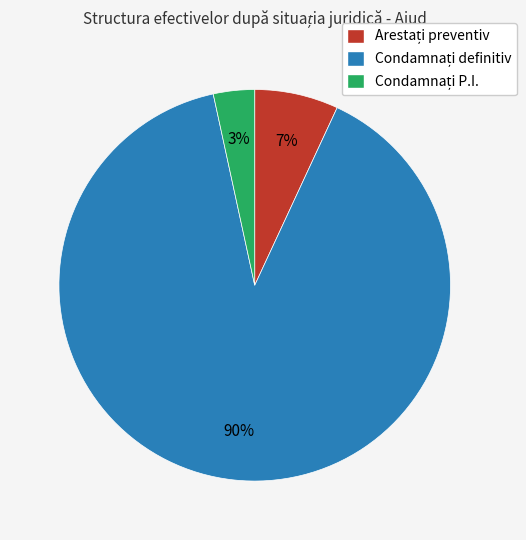

To the nearest percent, what is the average slice percentage?

33%